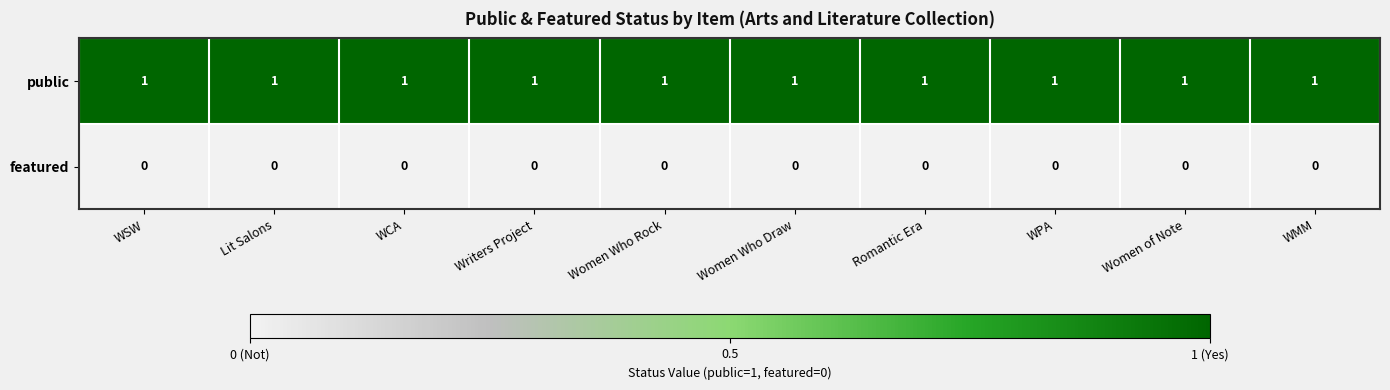

List the series in order of their overall mean, highest first.

public, featured